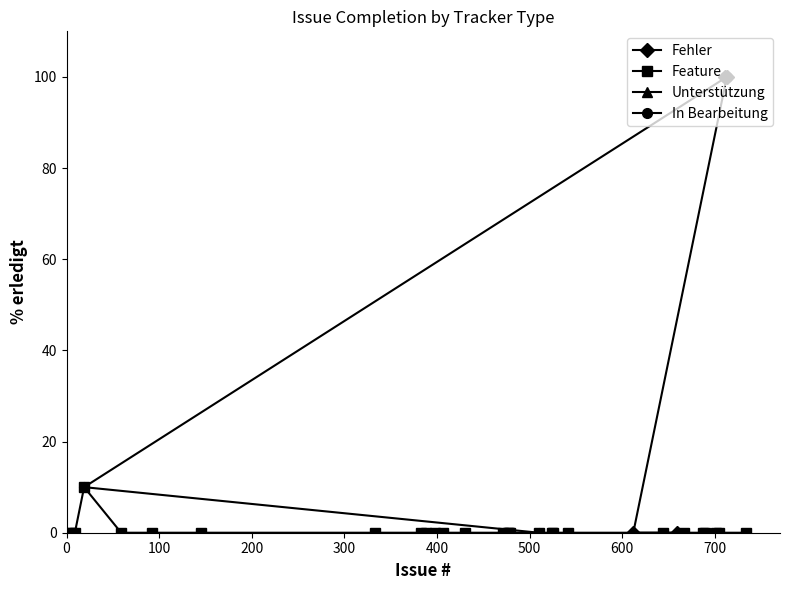

Which has a higher value, 713 or 471?

713